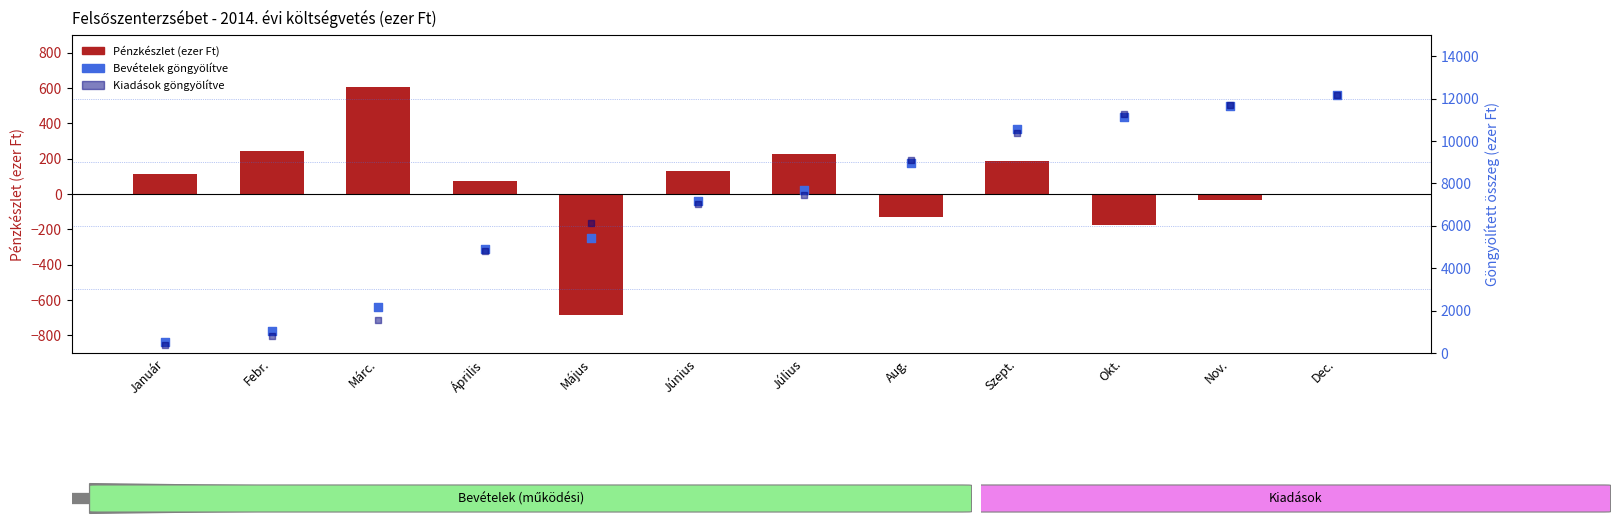

At how many categories does at least one series exceed 524?

11